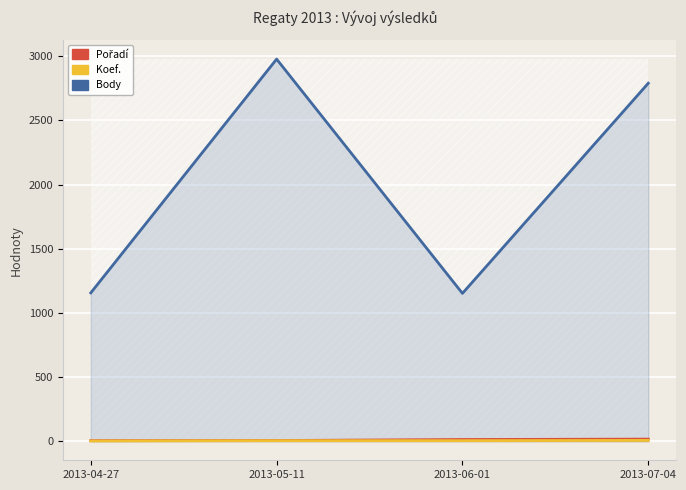

At which label does Pořadí reach its minimum?

2013-04-27